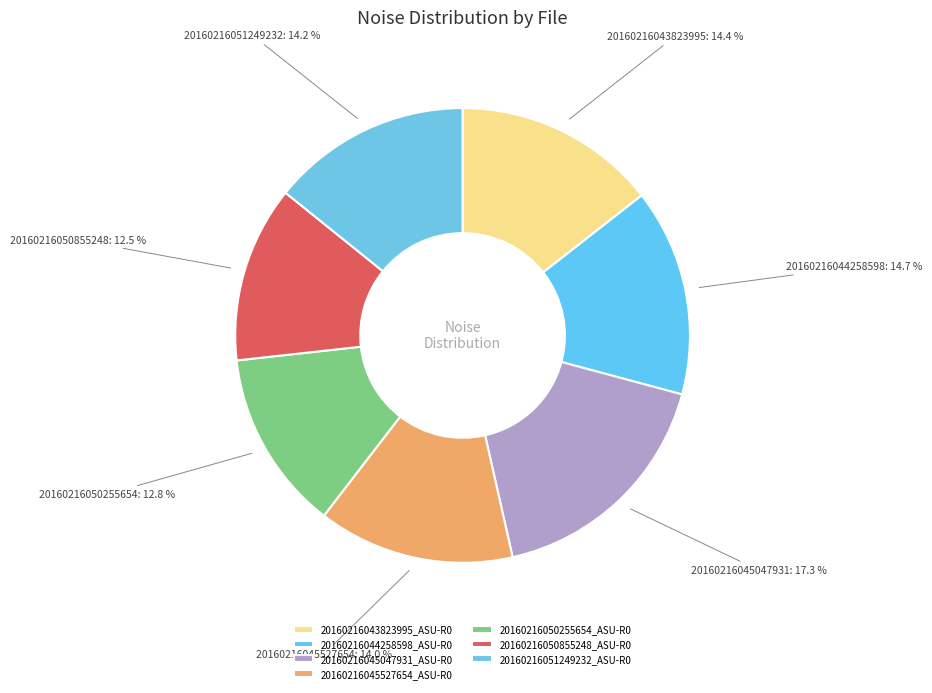

How many segments does this pie chart have?

7